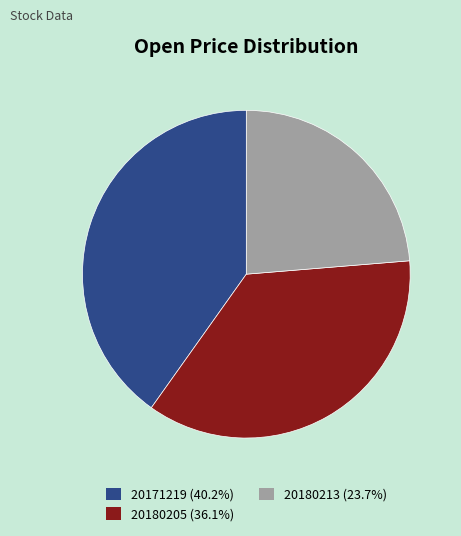

Which slice is the largest?

20171219